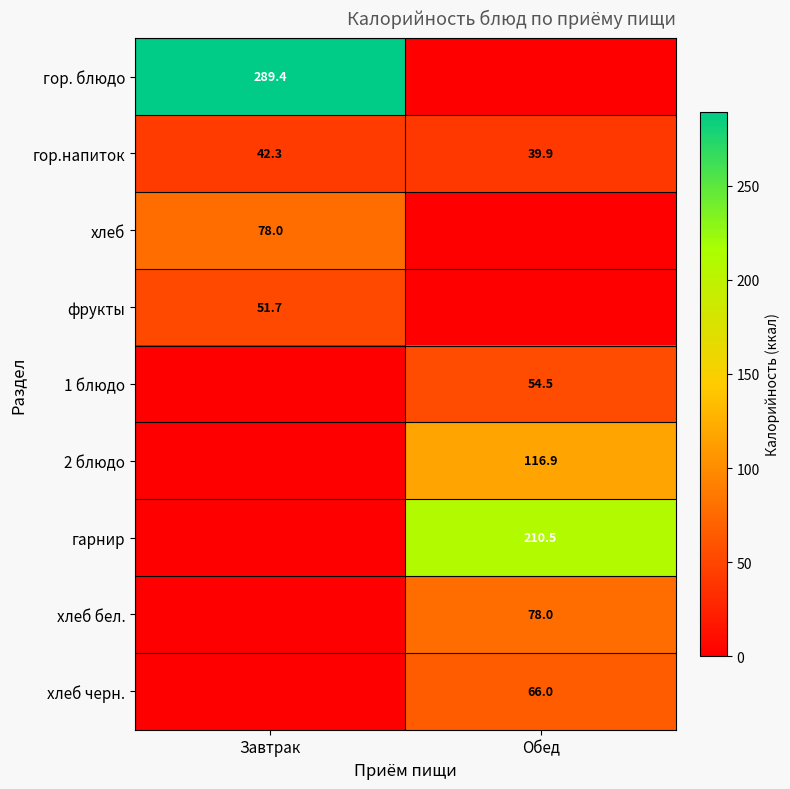

What is the difference between the гор.напиток values at Завтрак and Обед?

2.4